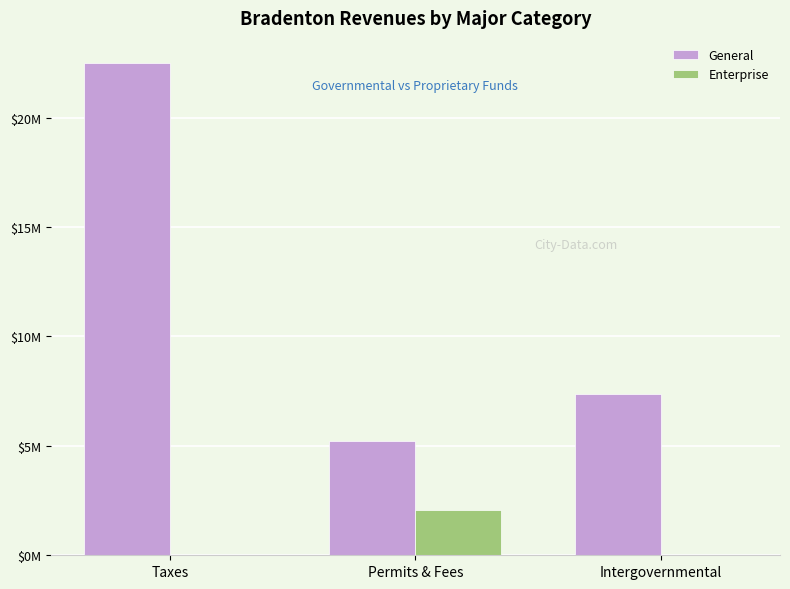

Are the bars horizontal?

No